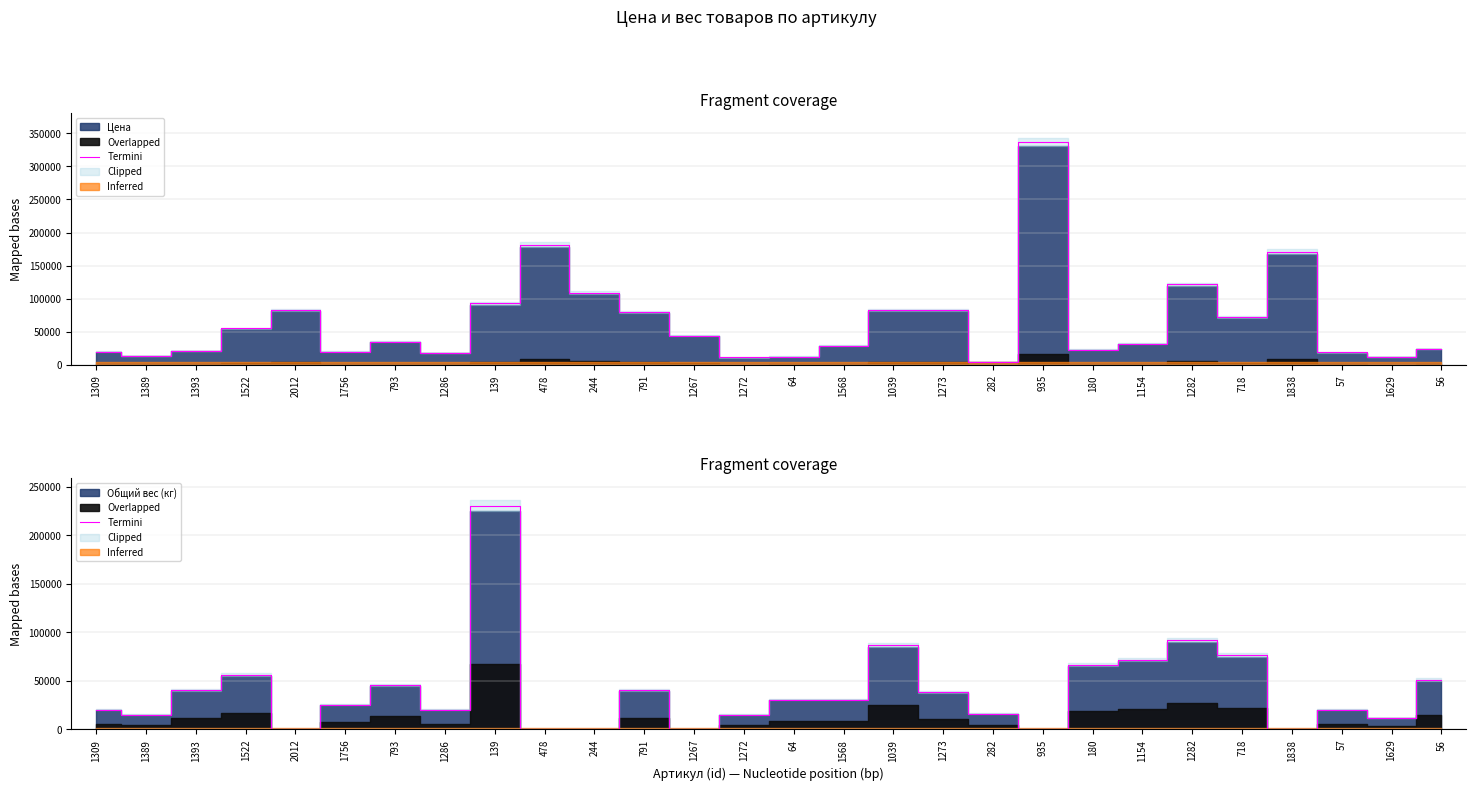

How many categories are shown in the chart?

28